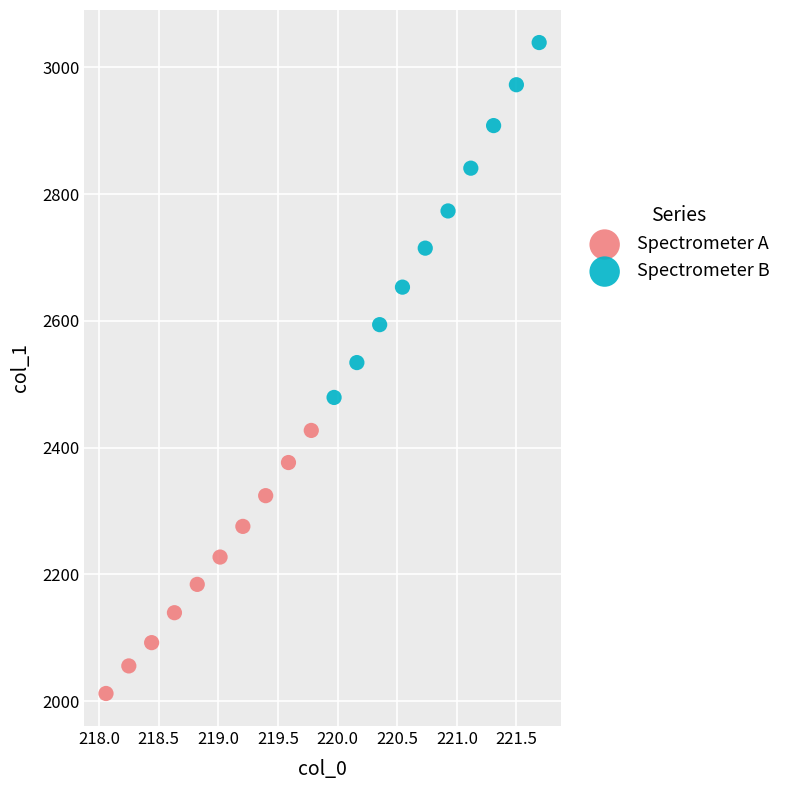

Which series contains the highest Y value?

Spectrometer B